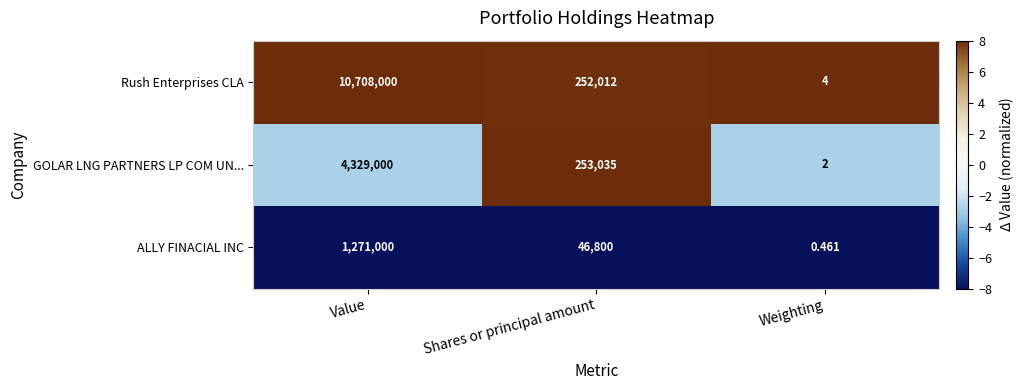

How many series are shown in this chart?

3